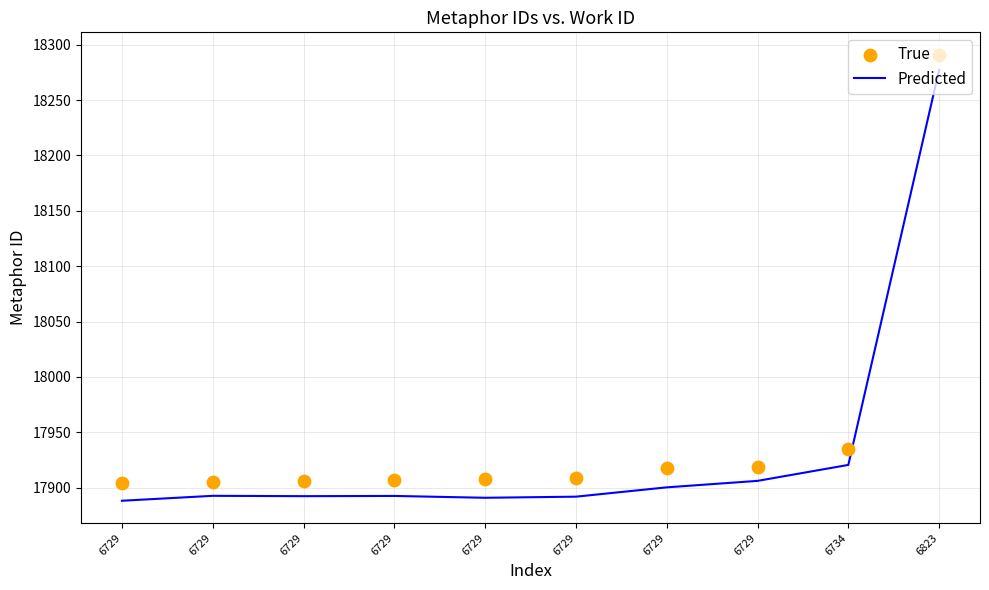

At how many categories does at least one series exceed 18126?

1